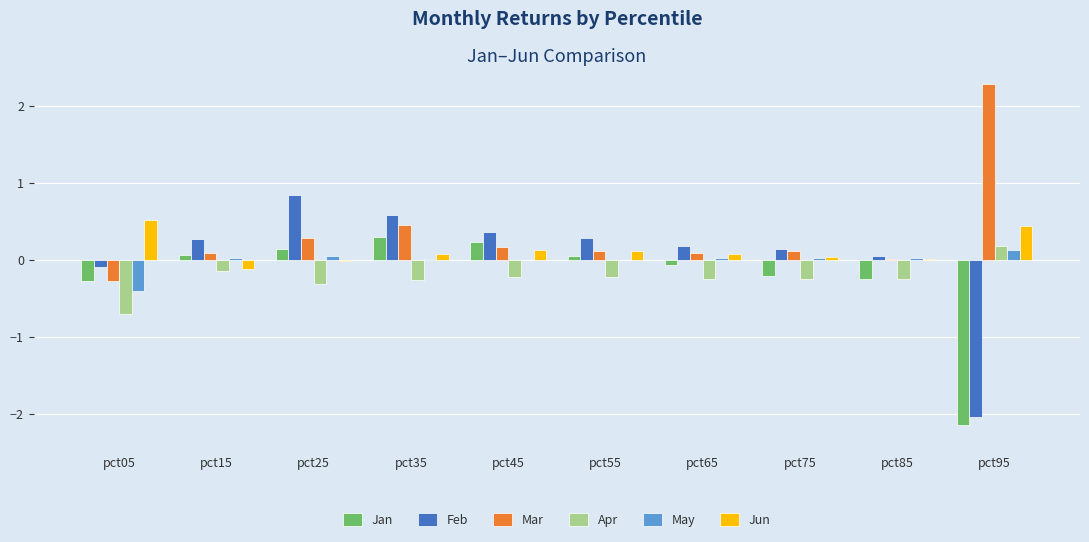

True or false: Feb has a value of 0.3 at pct15.

True